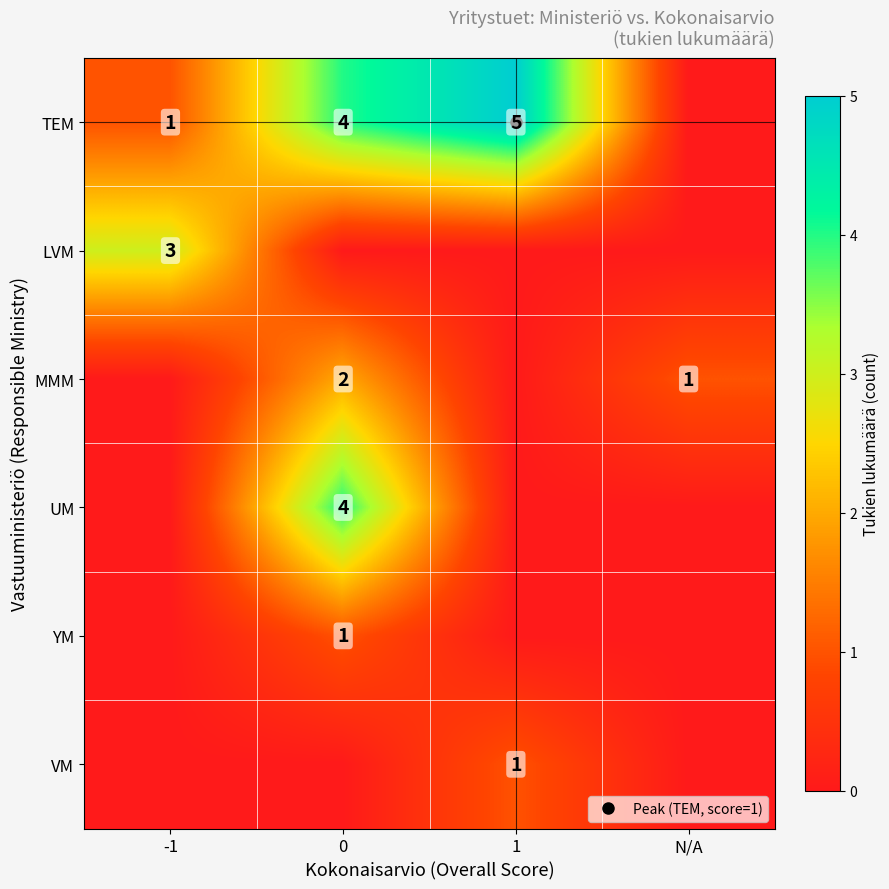

How many data points in LVM are above 0?

1